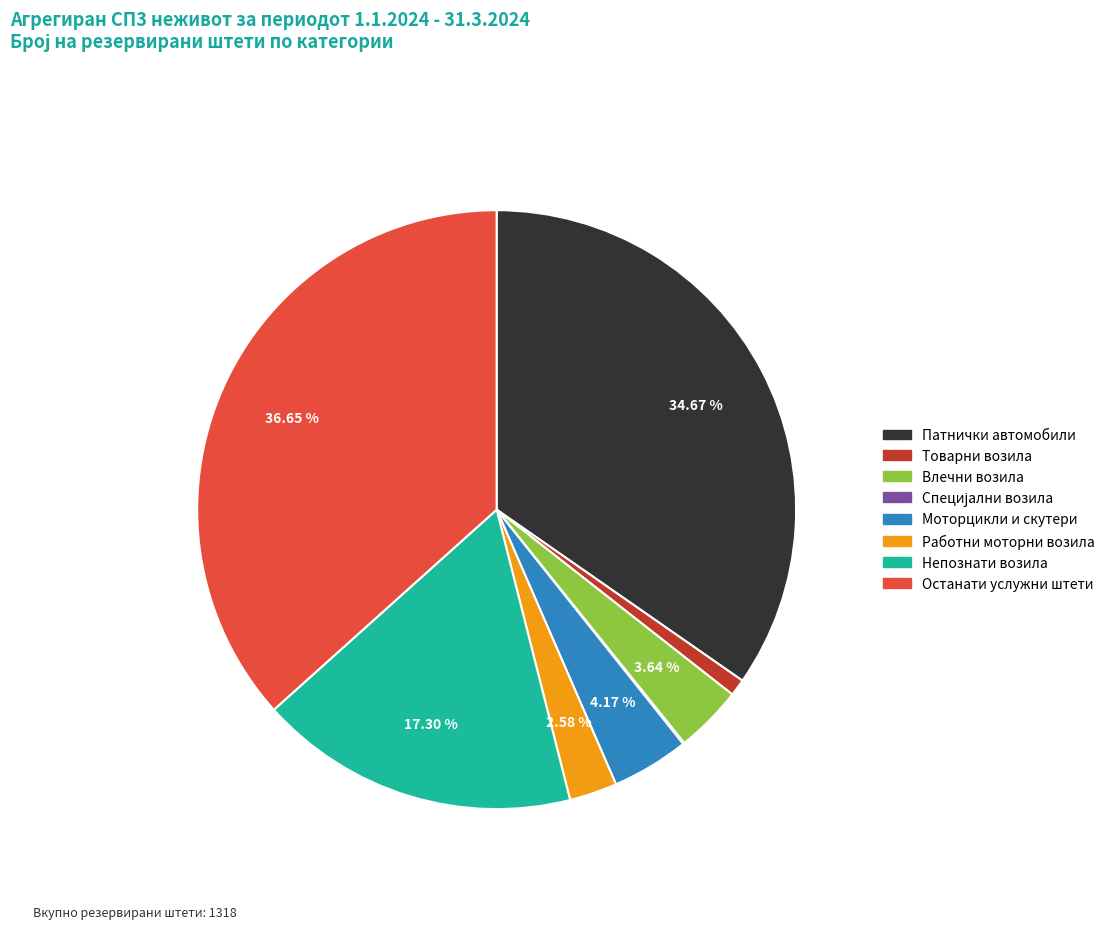

Does any single category account for the majority?

No